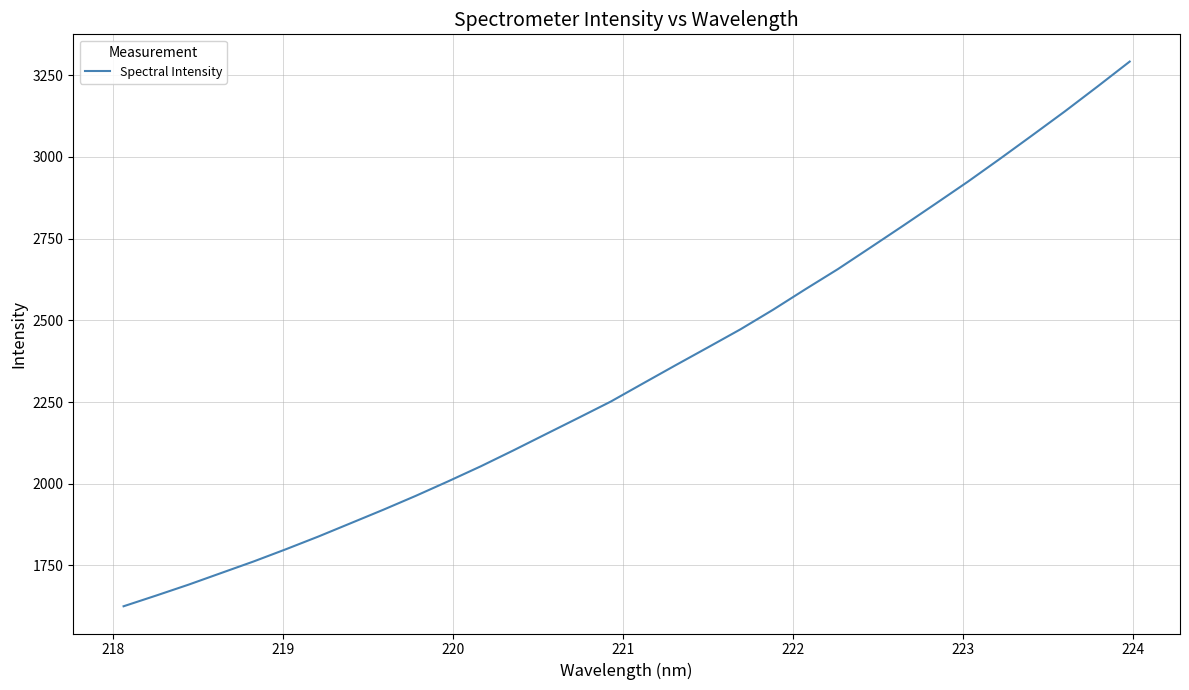

What is the difference between the maximum and minimum values?

1667.3